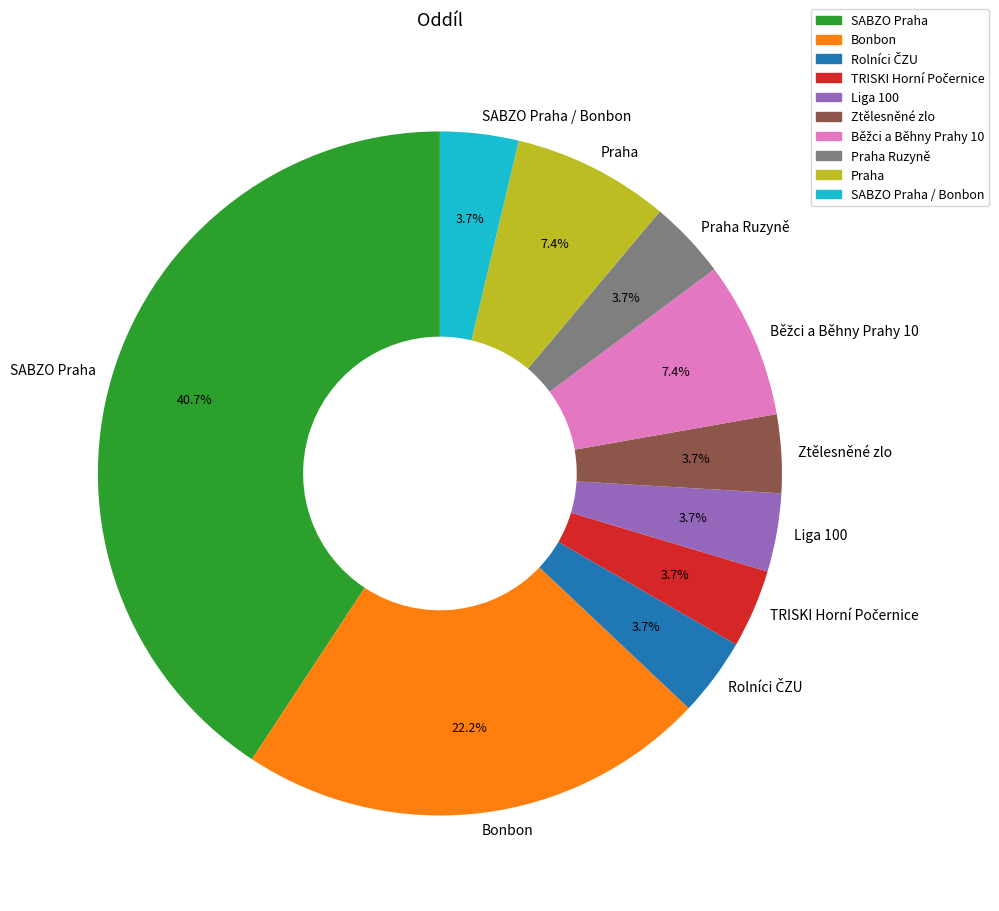

What percentage is NOT represented by Ztělesněné zlo?

96.3%